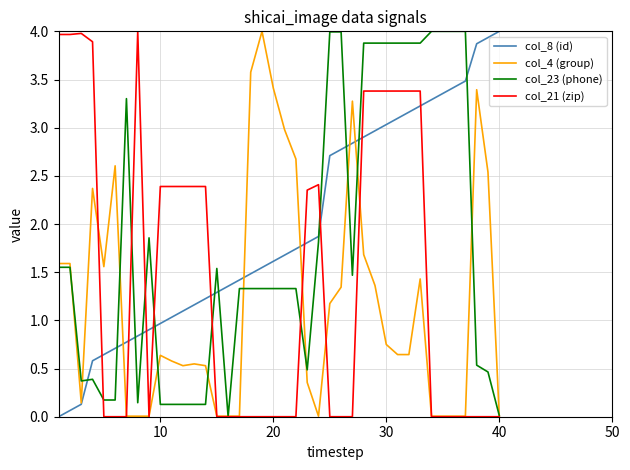

What is the sum of all col_21 (zip) values?

56.8